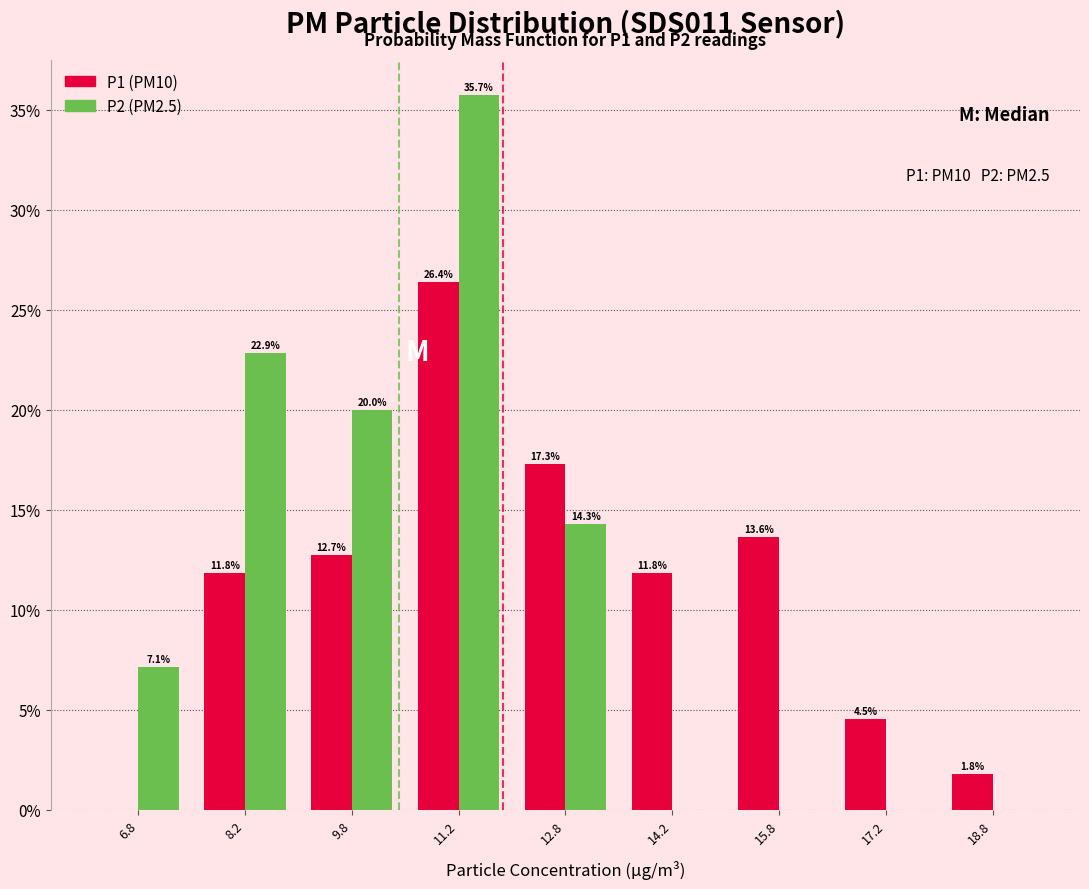

In the P1 (PM10) series, which range on the x-axis has the tallest bar?

10.5 to 12.0